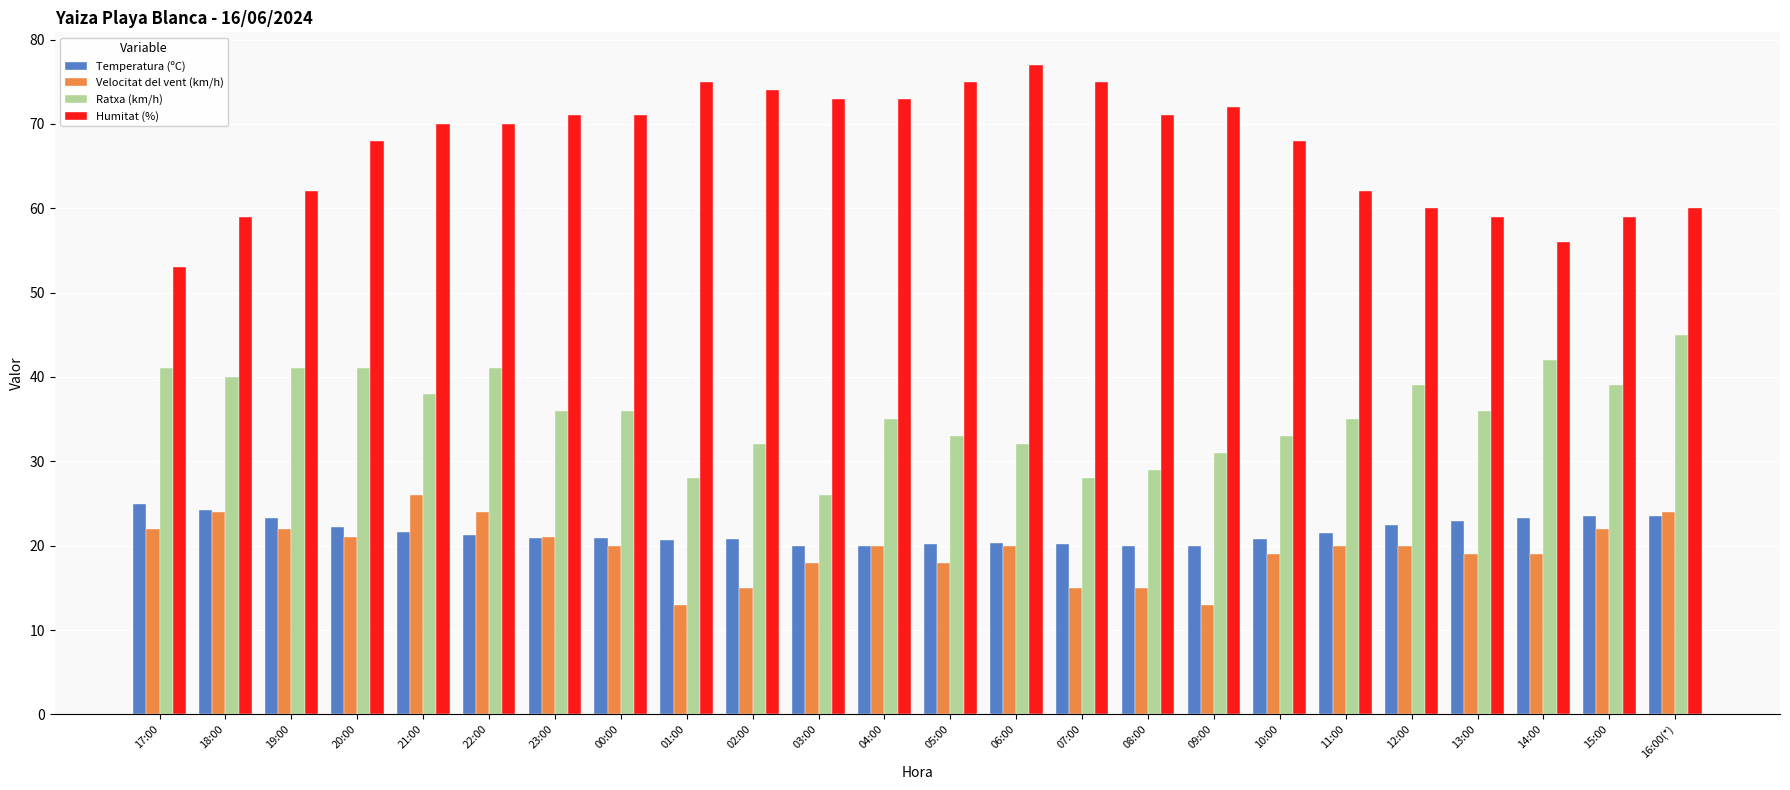

Are the bars grouped side by side (vs. stacked)?

Yes